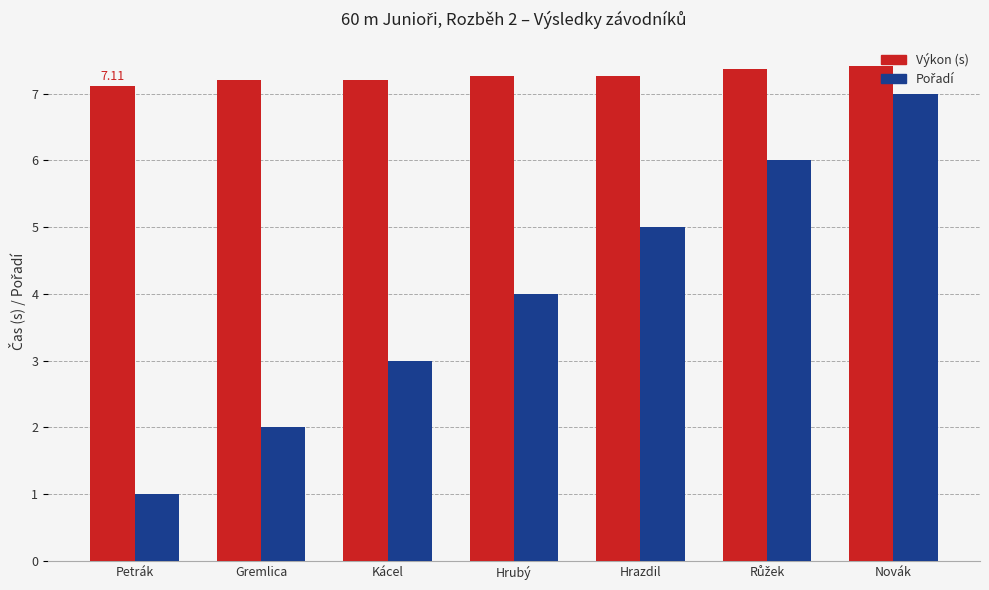

What is the smallest value displayed?

1.0